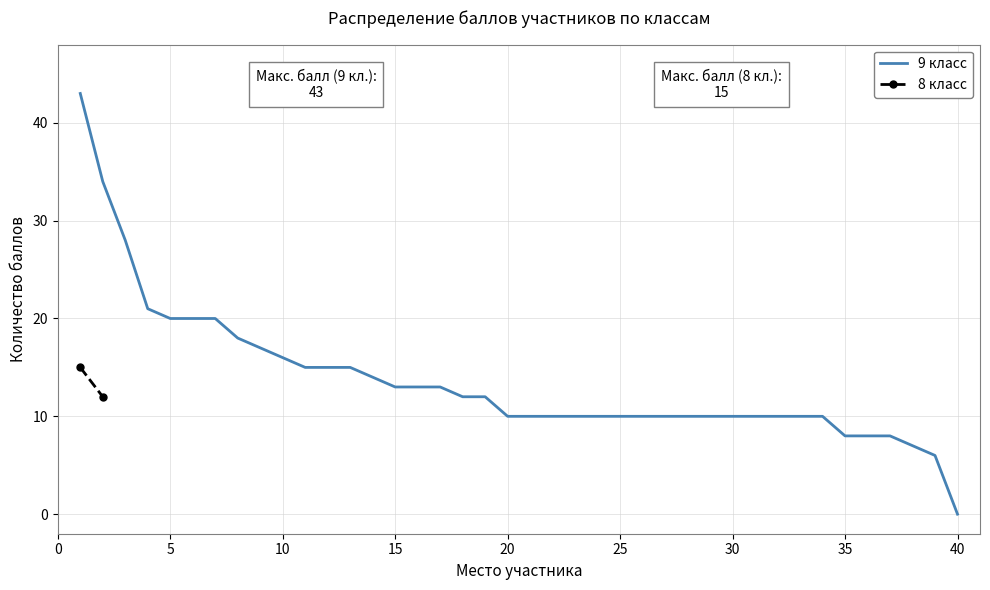

Rank the categories by Максимум баллов по классу value from lowest to highest.

8, 9